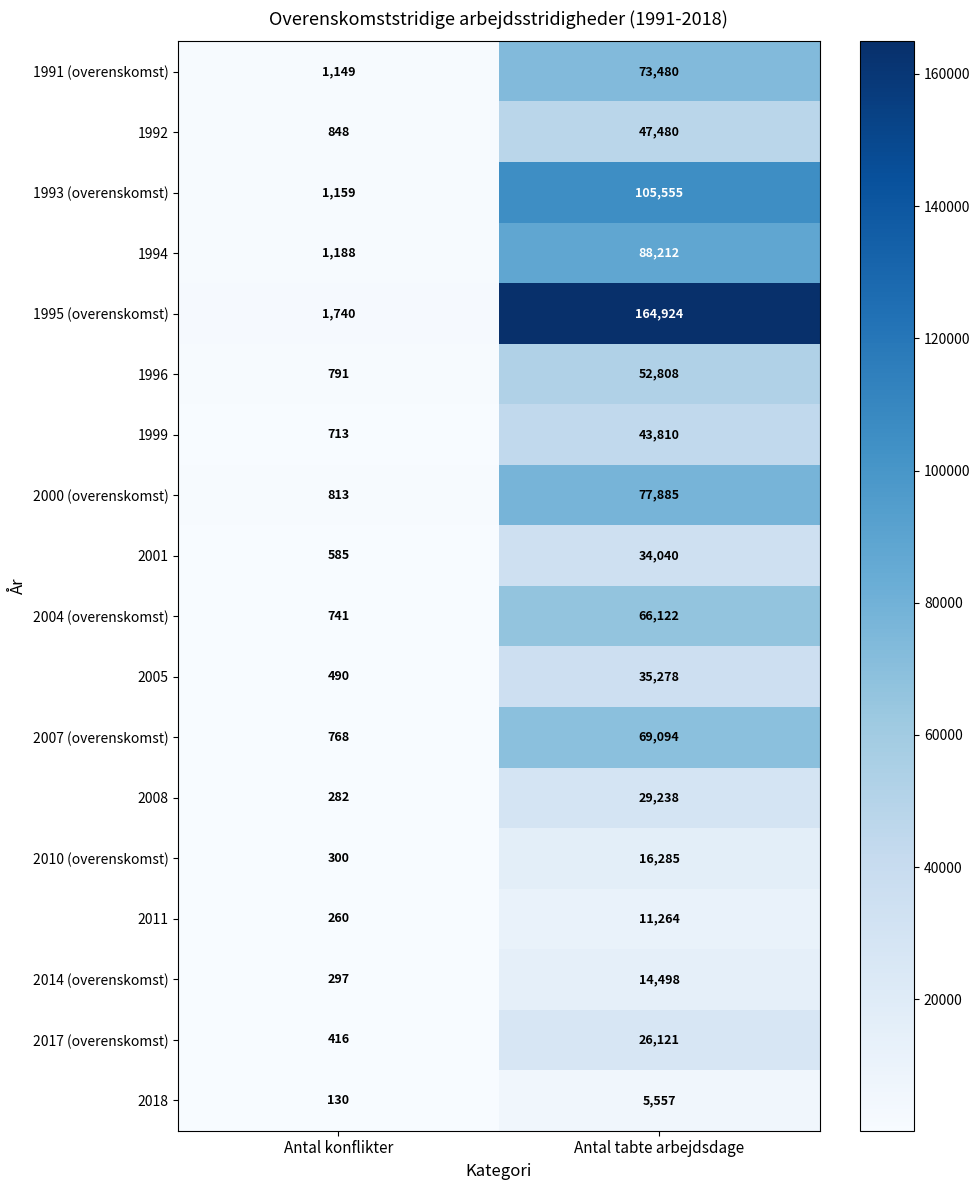

The value of 2007 (overenskomst) at Antal tabte arbejdsdage is 69094. True or false?

True